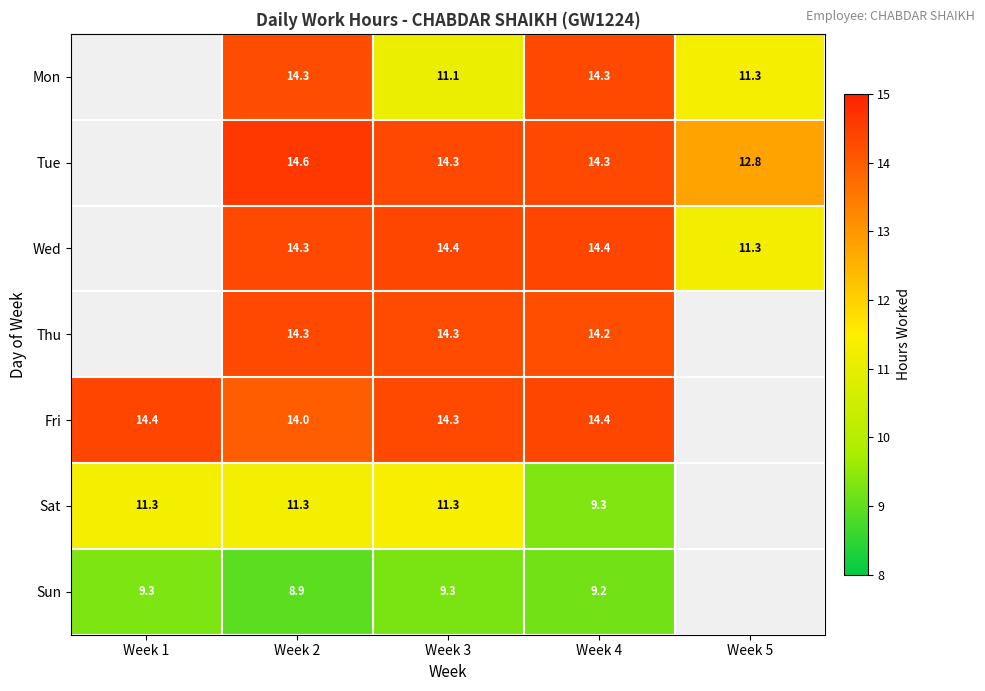

Between Week 3 and Week 4, which series saw the biggest shift?

Mon